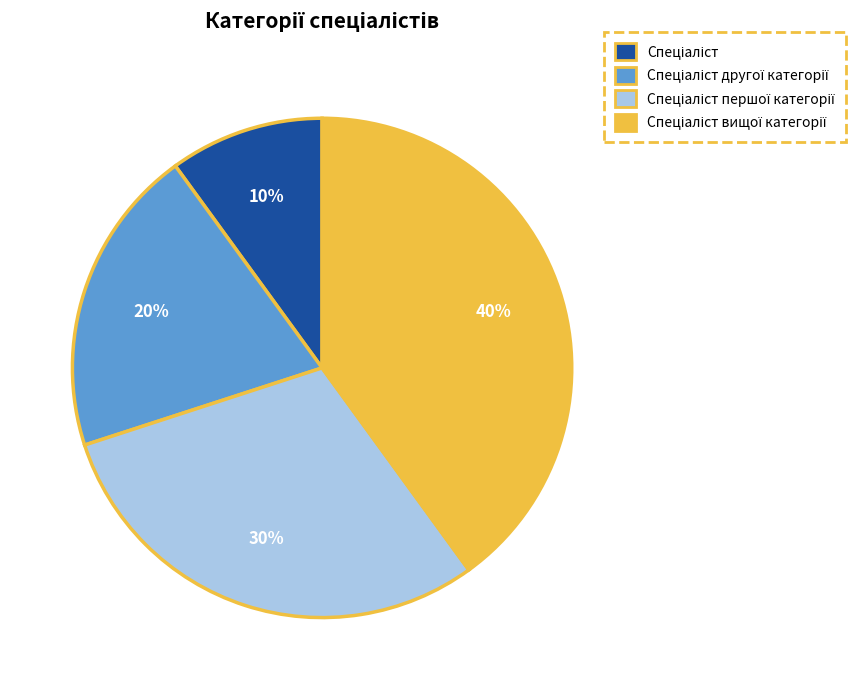

To the nearest percent, what is the average slice percentage?

25%